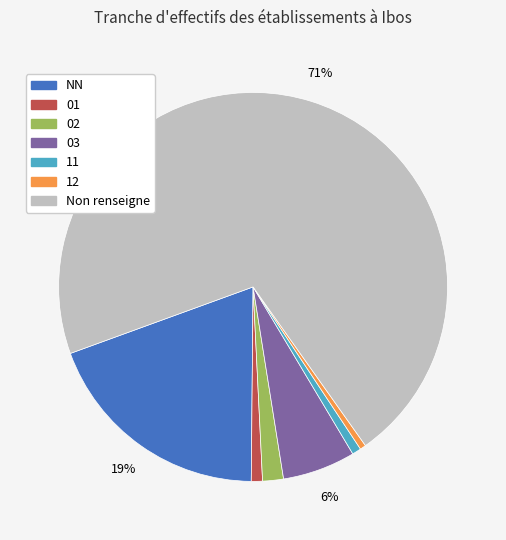

Combined, do 01 and 02 account for over 50%?

No